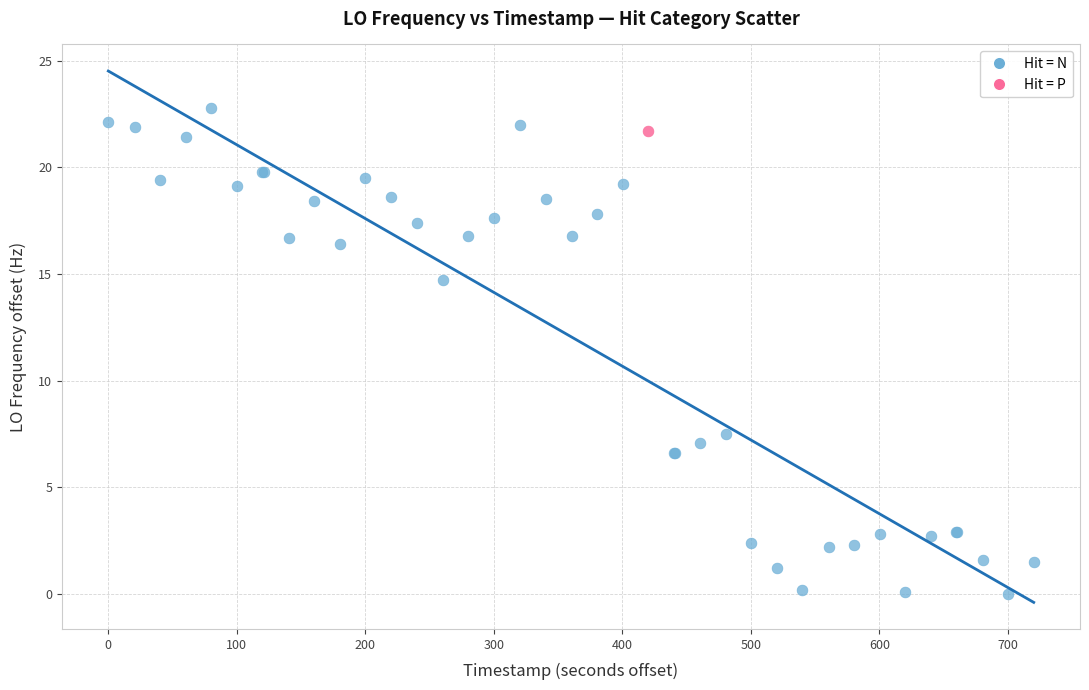

What are all the series names shown in the legend?

Hit = N, Hit = P